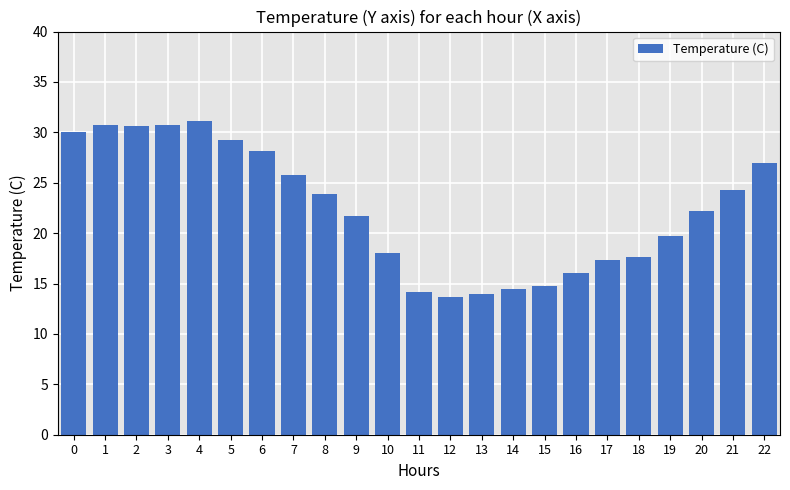

Between 5 and 4, which is larger?

4